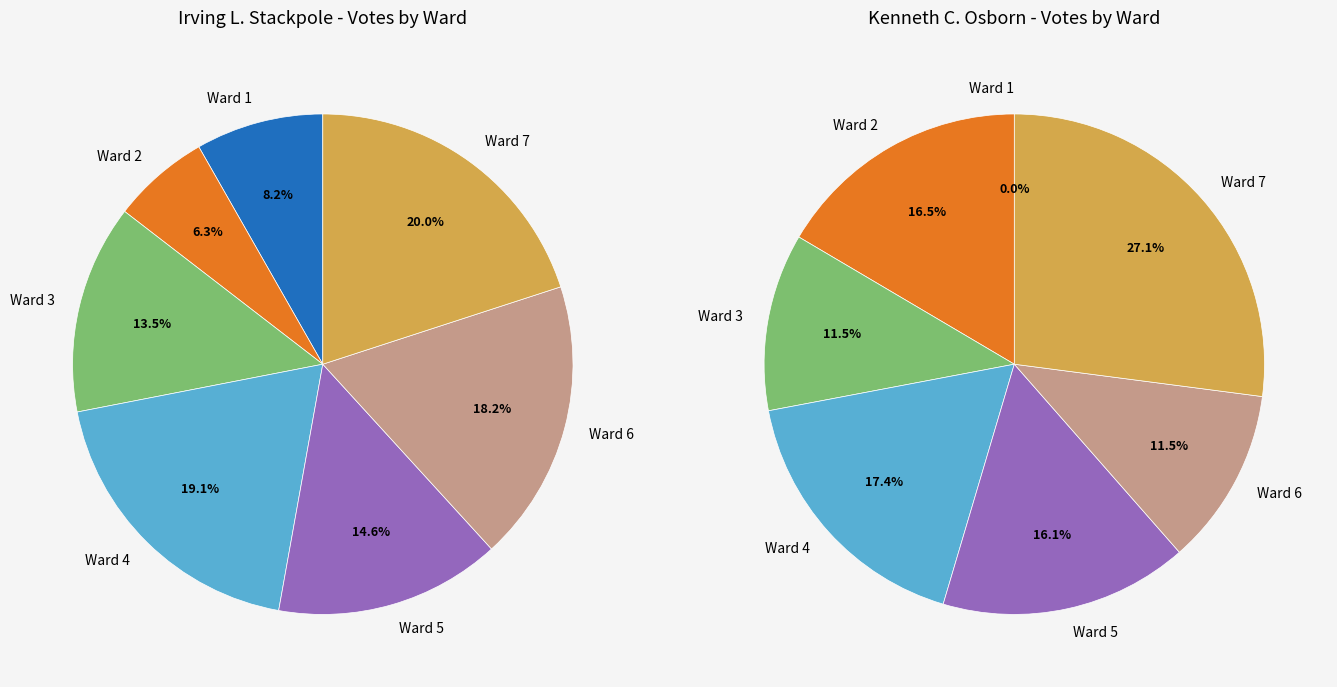

How many segments does this pie chart have?

7